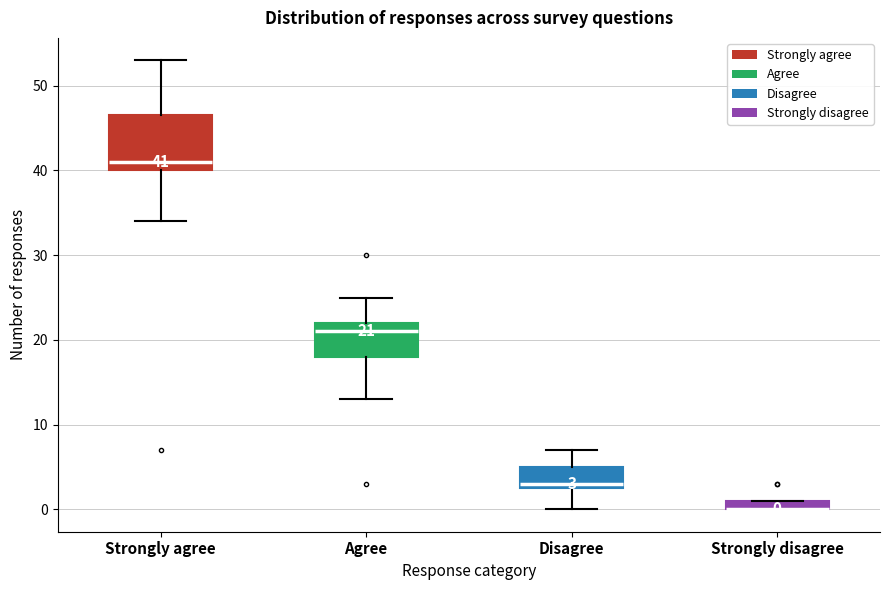

Comparing the boxes themselves (not the whiskers), which one is the tallest?

Strongly agree